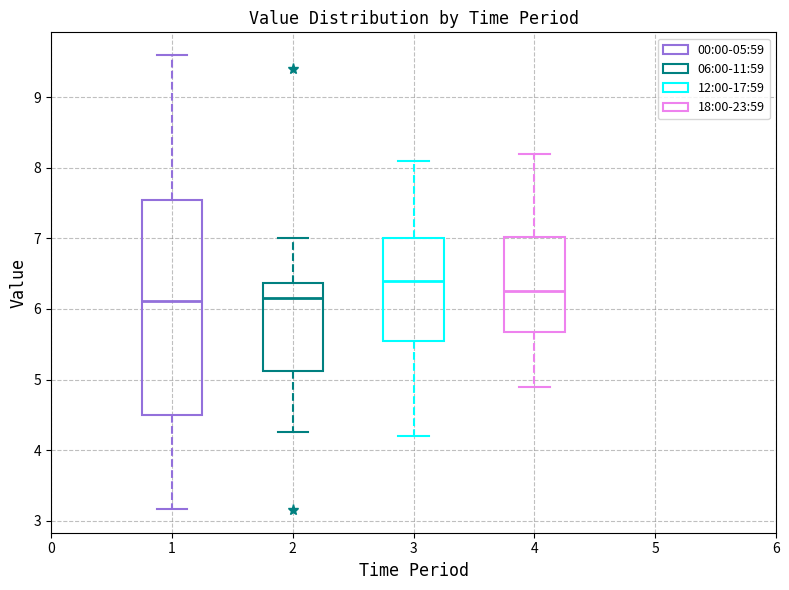

Reading left to right, transcribe this box plot: for each box, give where its median line is, the range the box spans, and where its two whiskers end, as read against the y-axis. The values are not printed on the chart, so give them approximately, as read against the axis.

1: median 6.1, box 4.5 to 7.5, whiskers 3.2 to 9.6
2: median 6.2, box 5.1 to 6.4, whiskers 4.3 to 7.0
3: median 6.4, box 5.6 to 7.0, whiskers 4.2 to 8.1
4: median 6.3, box 5.7 to 7.0, whiskers 4.9 to 8.2